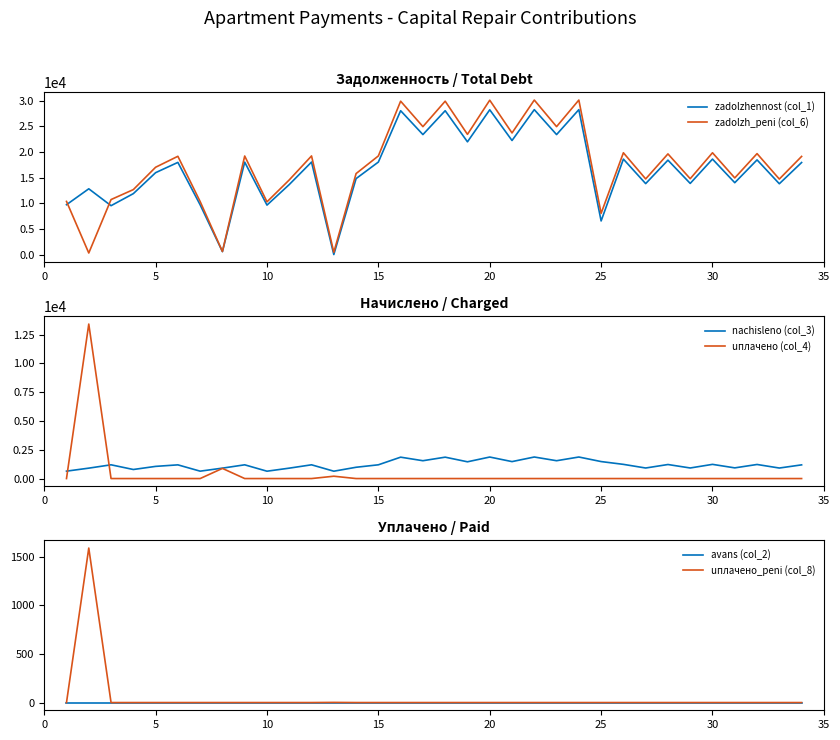

What is the minimum value for nachisleno (col_3)?

637.9